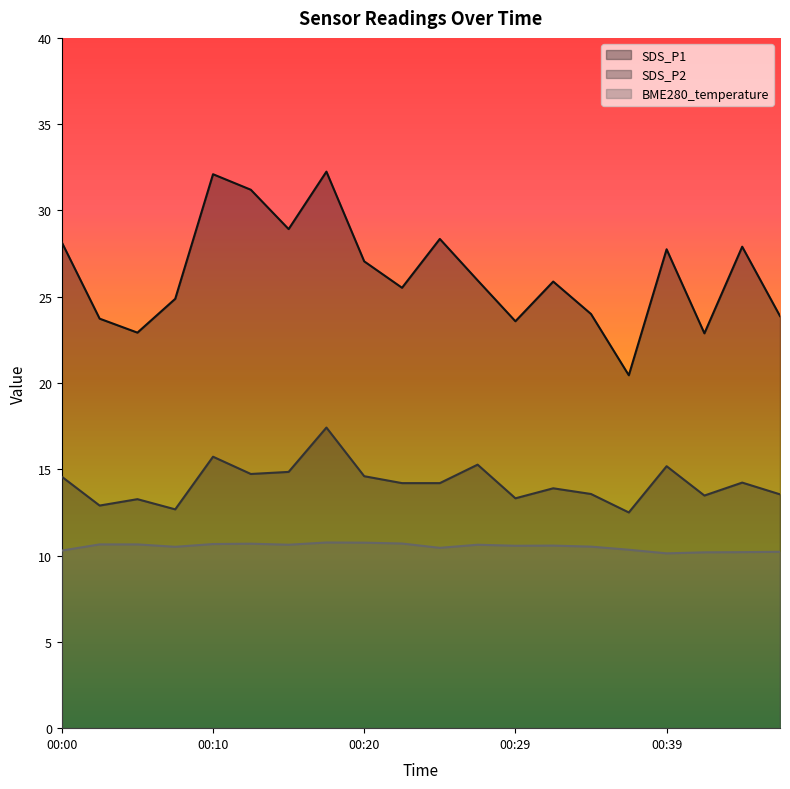

Which series has the largest total across all categories?

SDS_P1